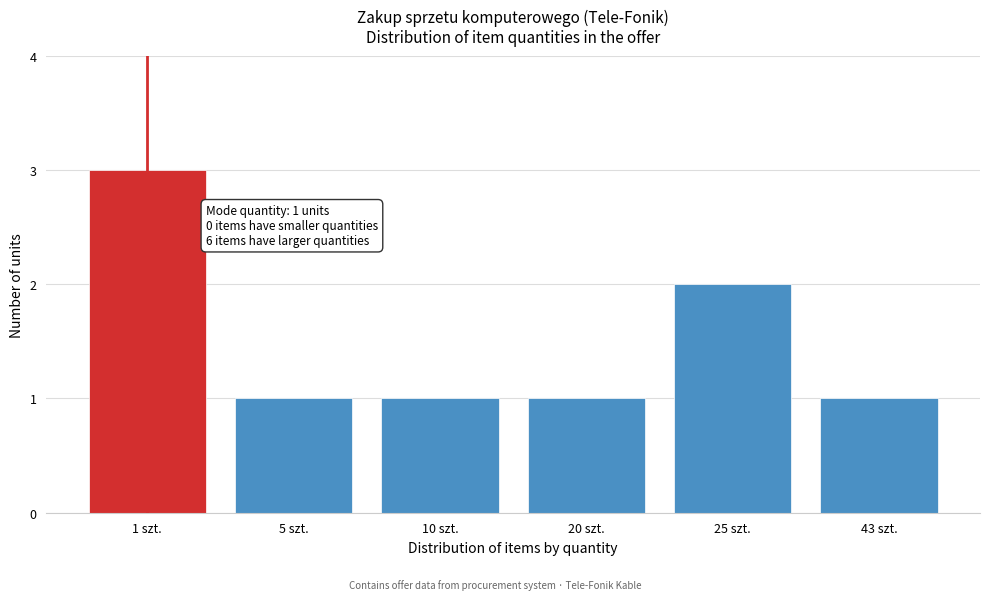

Reading right to left, list all the values displayed in this chart.

1	2	1	1	1	3